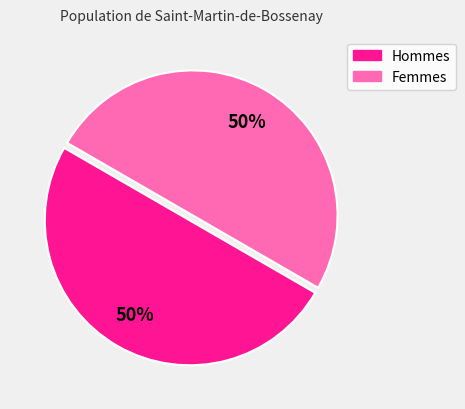

Is the sum of Femmes and Hommes greater than half?

Yes